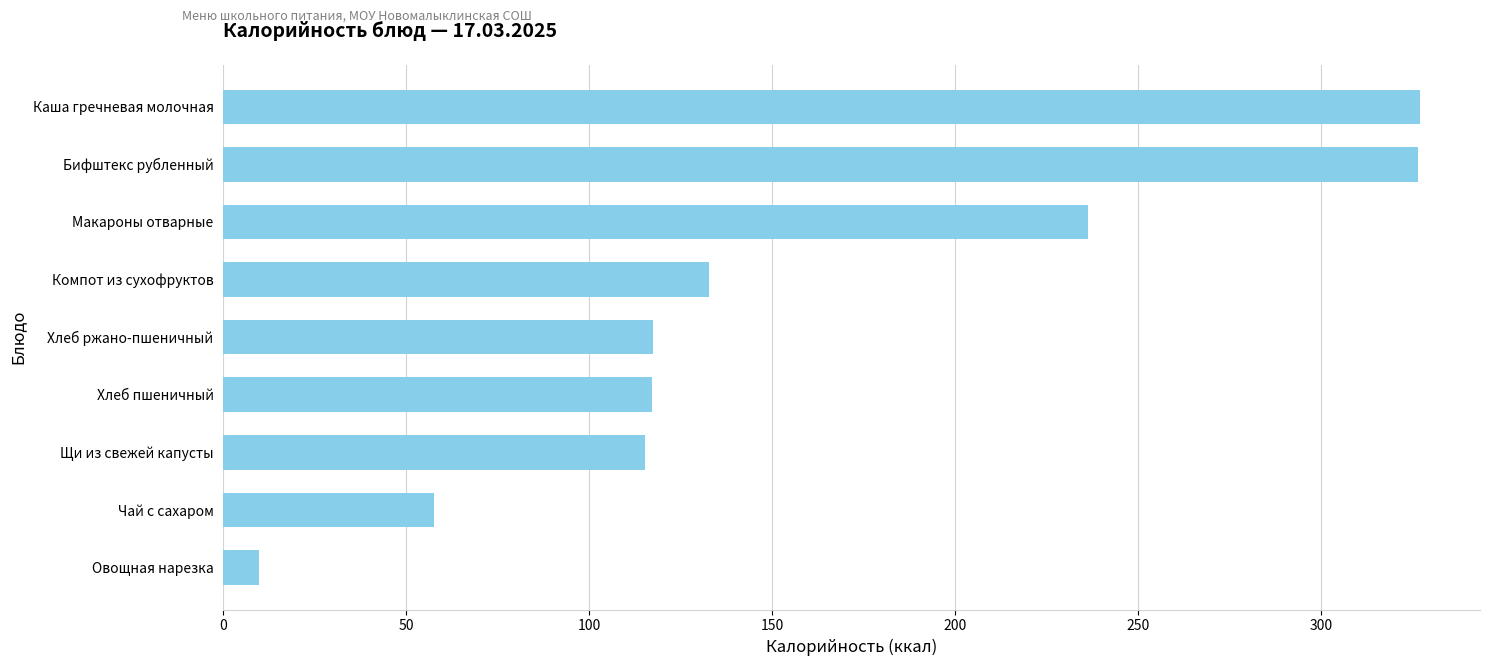

Are the bars grouped side by side (vs. stacked)?

No